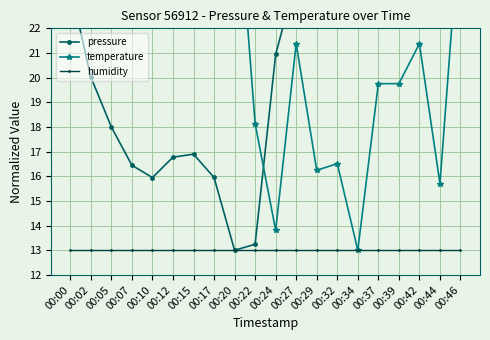

Between which two adjacent categories do temperature and pressure first intersect?

00:22 and 00:24